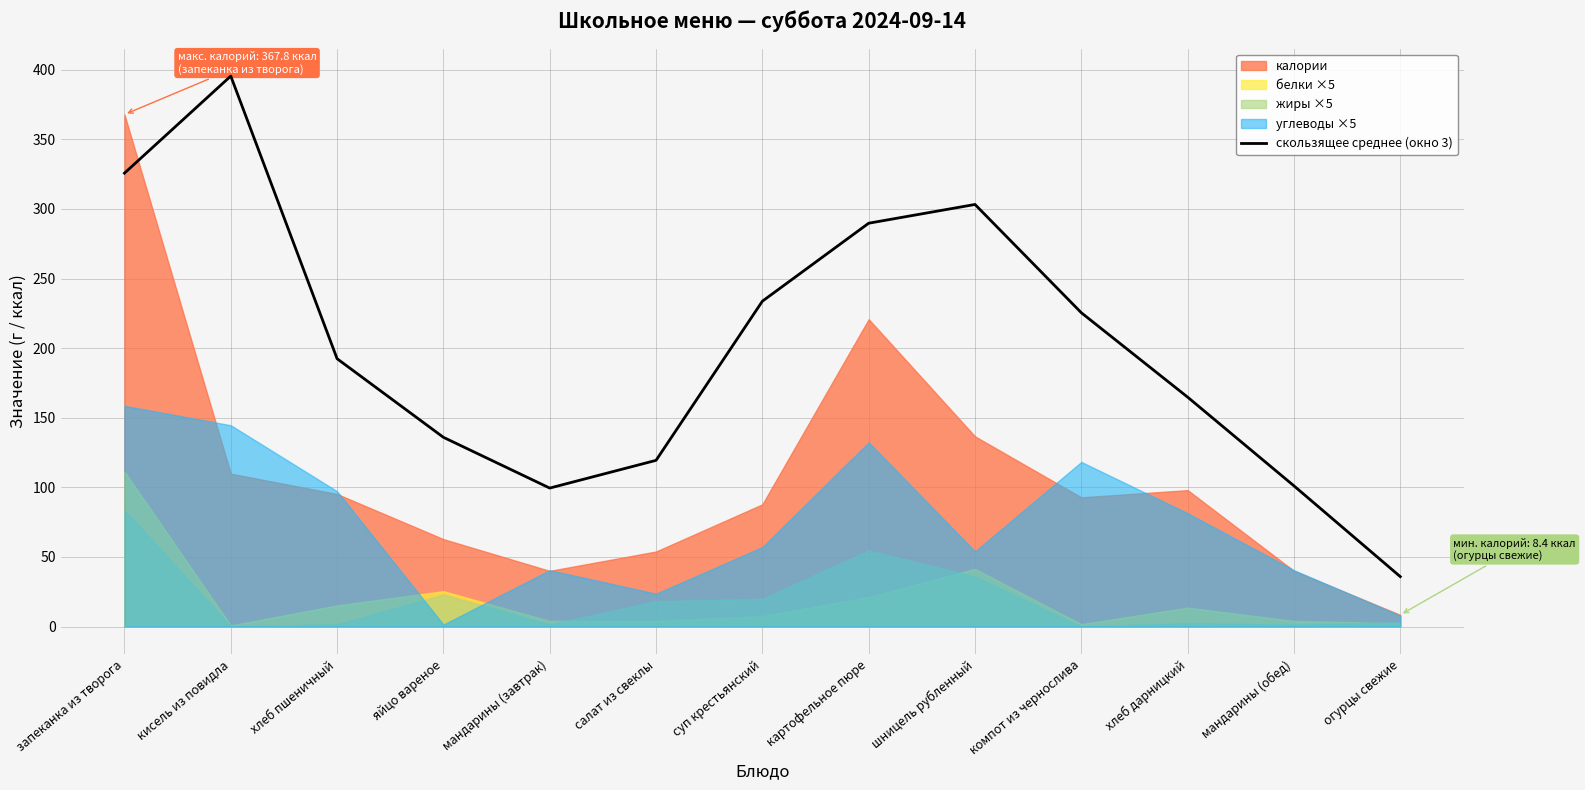

Reading left to right, transcribe all the data shown in this chart.

запеканка из творога=325.7	кисель из повидла=395.4	хлеб пшеничный=192.4	яйцо вареное=135.9	мандарины (завтрак)=99.5	салат из свеклы=119.4	суп крестьянский=233.7	картофельное пюре=289.7	шницель рубленный=303.2	компот из чернослива=225.4	хлеб дарницкий=164.8	мандарины (обед)=101.1	огурцы свежие=35.9